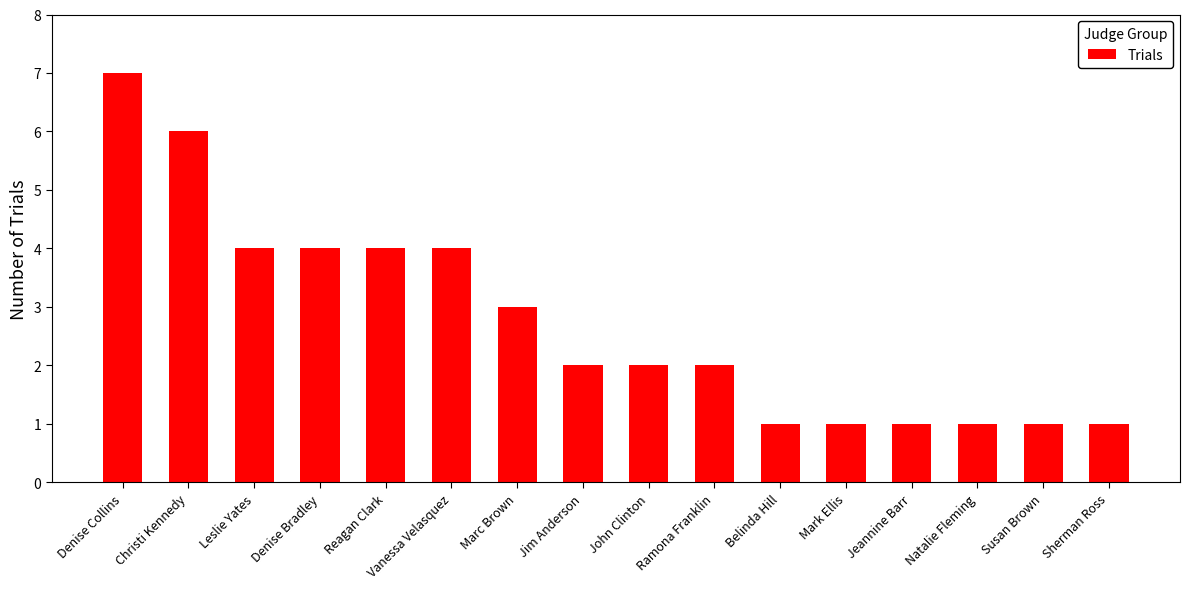

What is the approximate value at Sherman Ross?

1